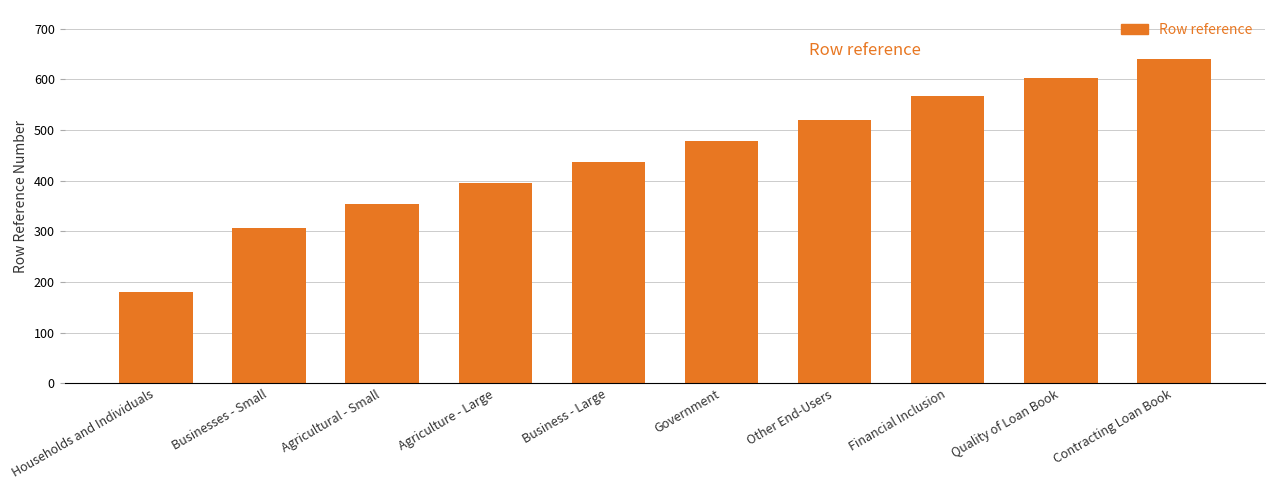

Which has a higher value, Agricultural - Small or Government?

Government